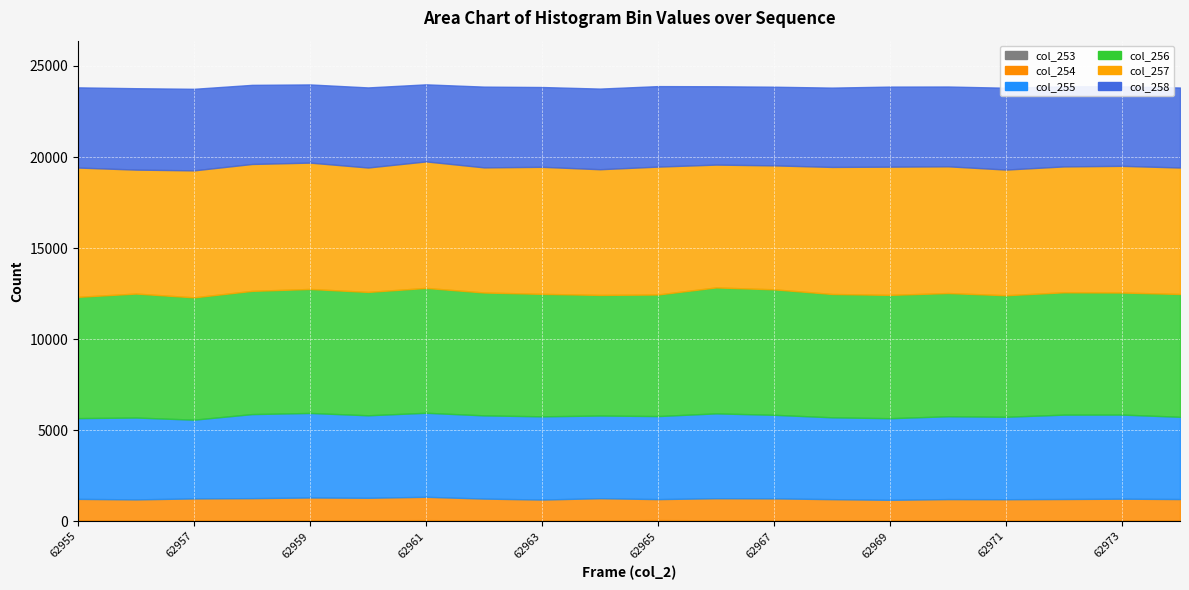

The value of col_257 at 62963 is 6978. True or false?

True